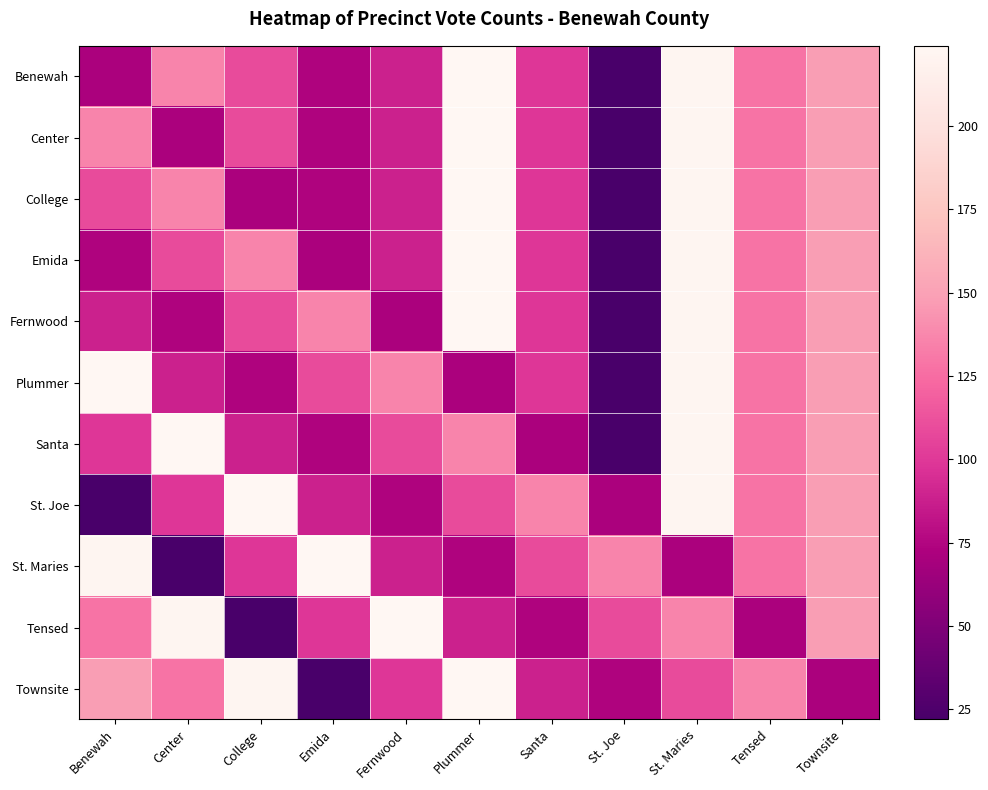

What is the total value across all series at St. Maries?

2092